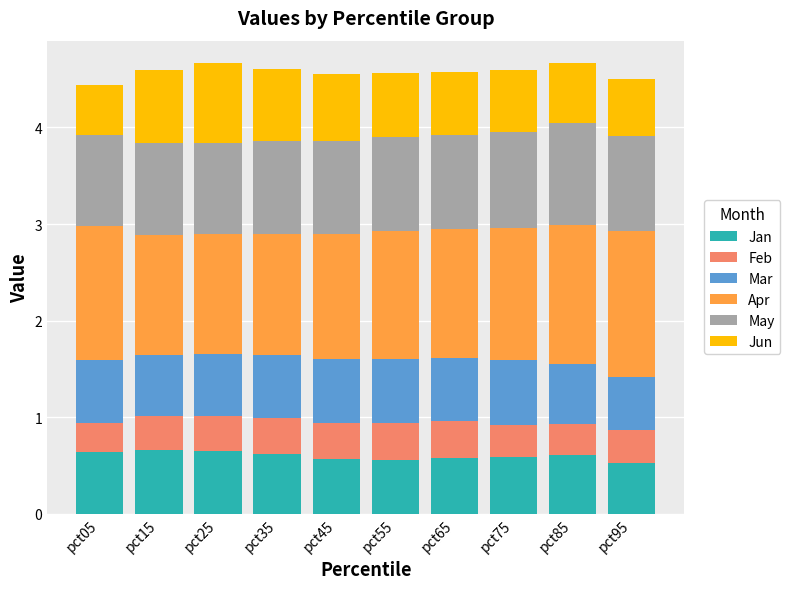

How many categories are shown in the chart?

10